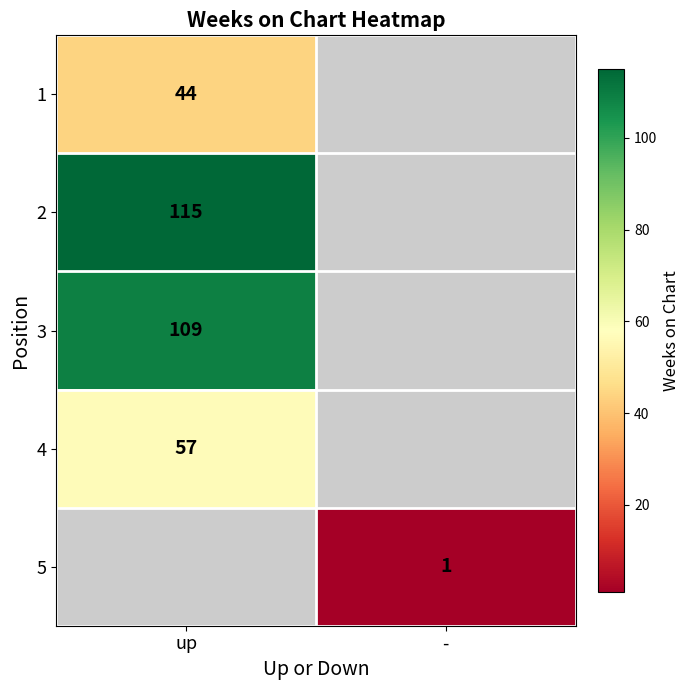

Is the value of 4 at up greater than the value of 5 at -?

Yes